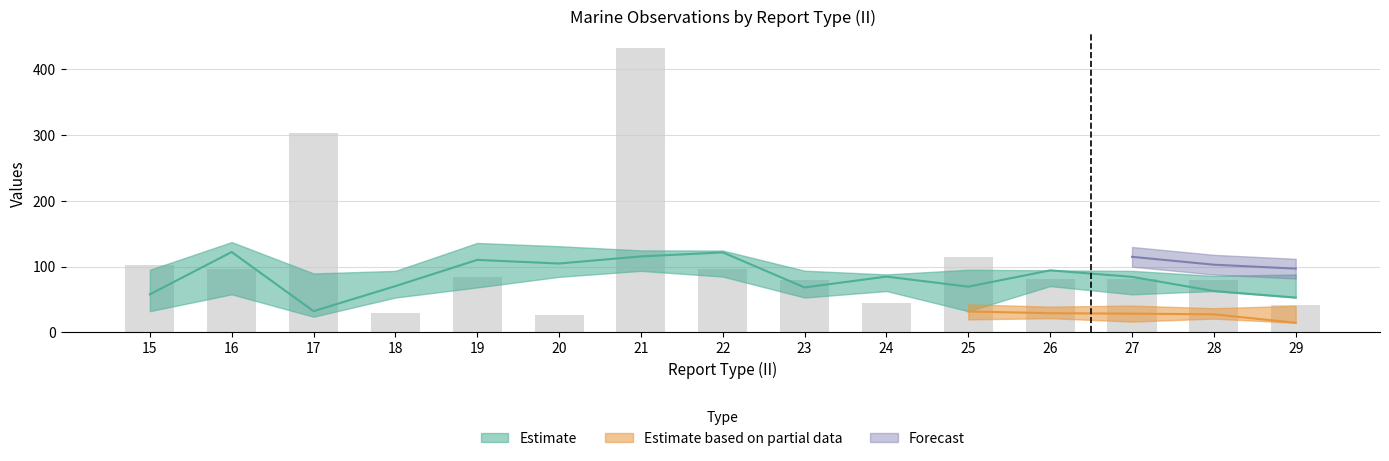

The value at 26 is 82. True or false?

True